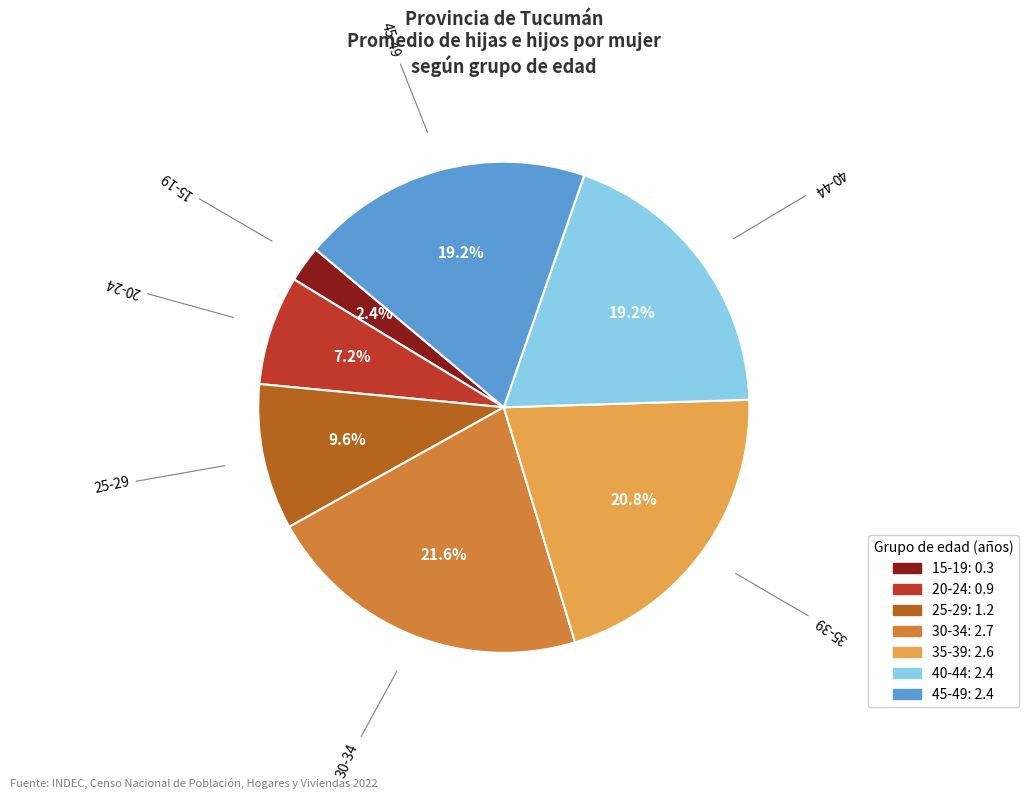

Which slice is the smallest?

15-19